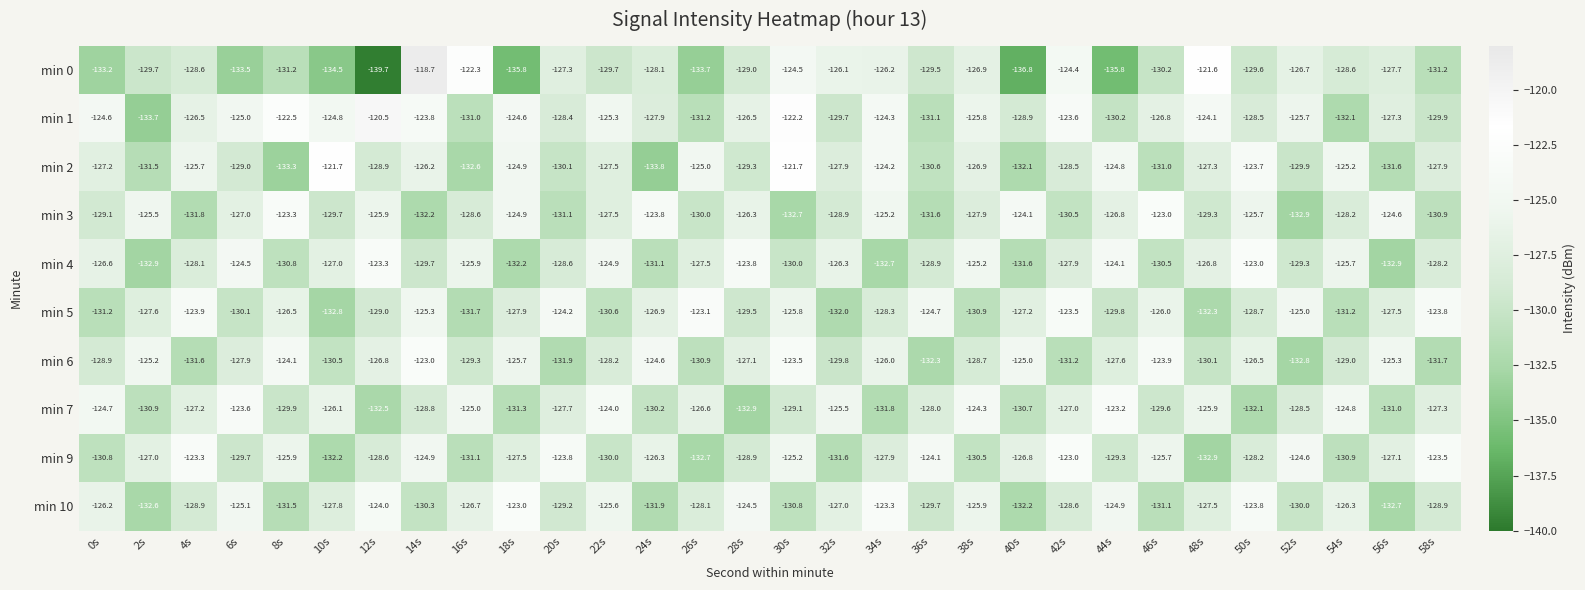

How many series are shown in this chart?

10